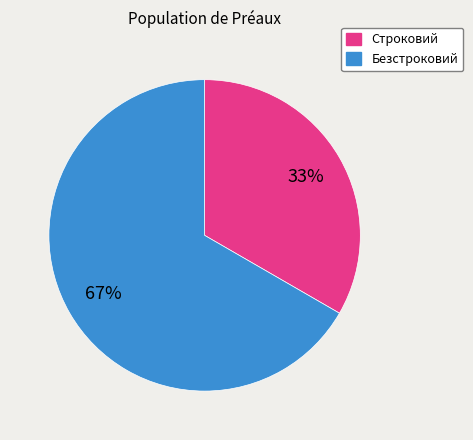

Count the number of slices in the pie.

2